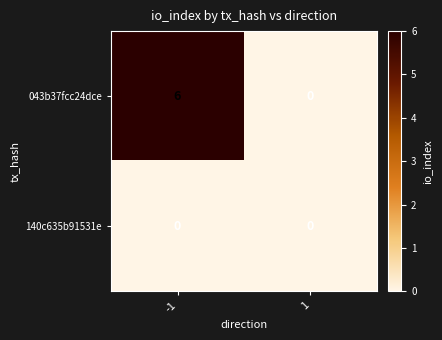

Reading left to right, transcribe all the data shown in this chart.

043b37fcc24dce: 6	0
140c635b91531e: 0	0